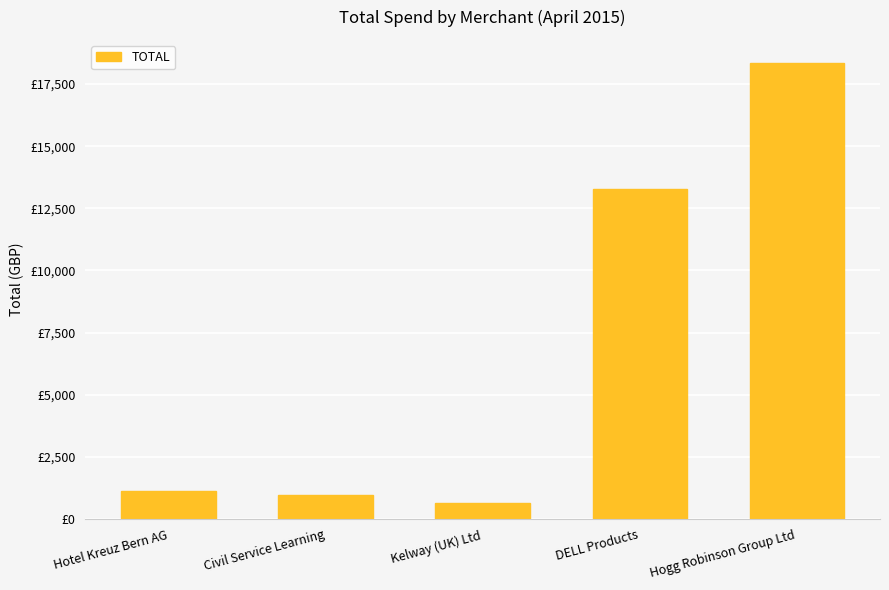

True or false: the data shows 632.4 at Kelway (UK) Ltd.

True